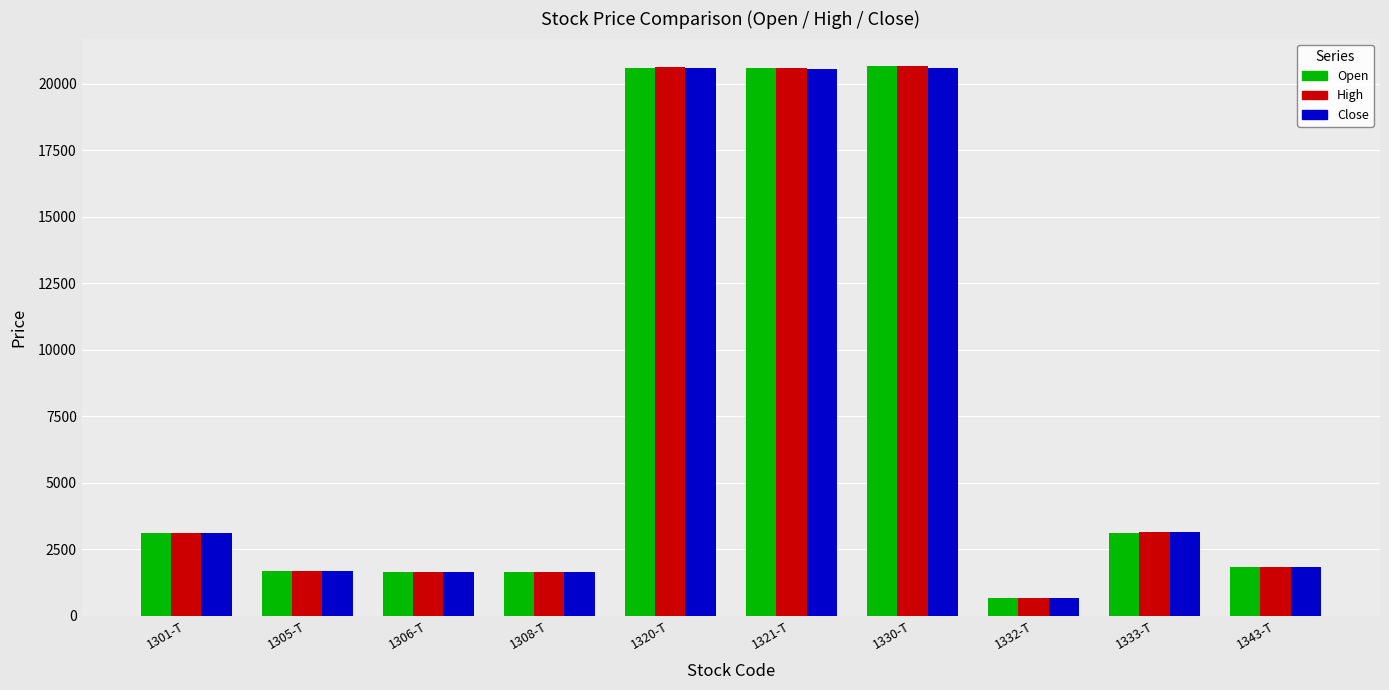

Rank the series by their average value, from lowest to highest.

Close, Open, High